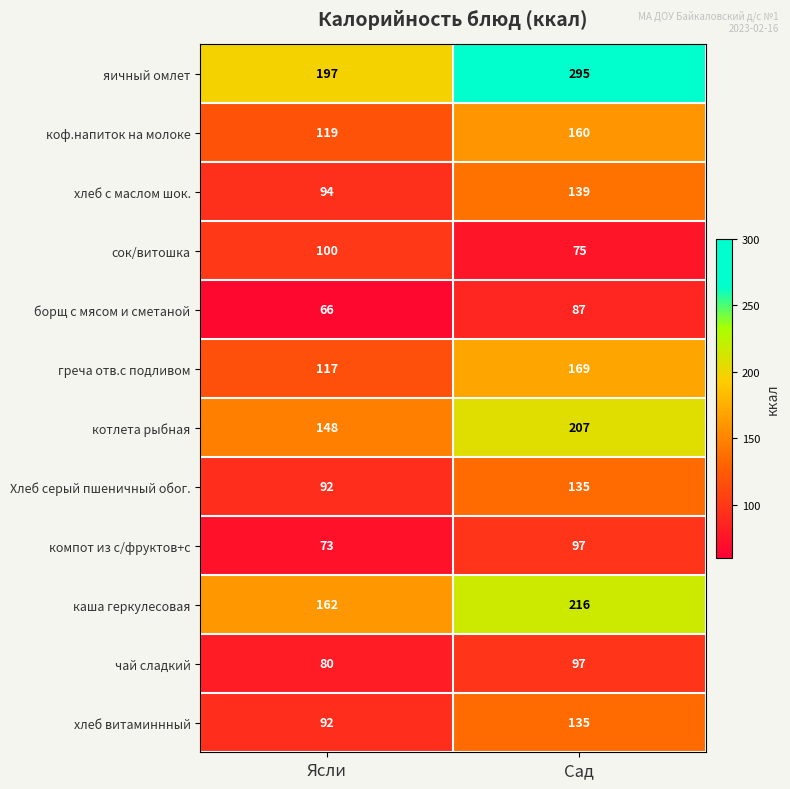

List the labels in order of греча отв.с подливом value, largest first.

Сад, Ясли